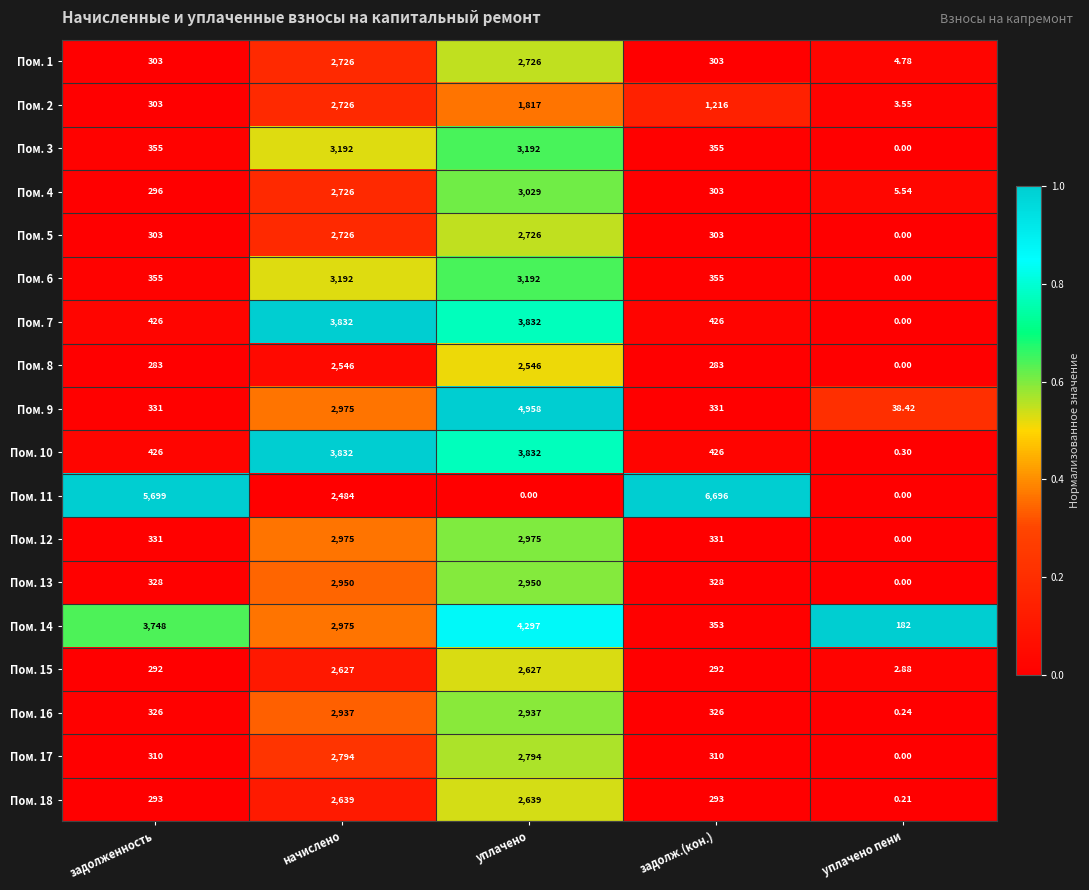

At which category does the chart reach its peak across all series?

задолж.(кон.)